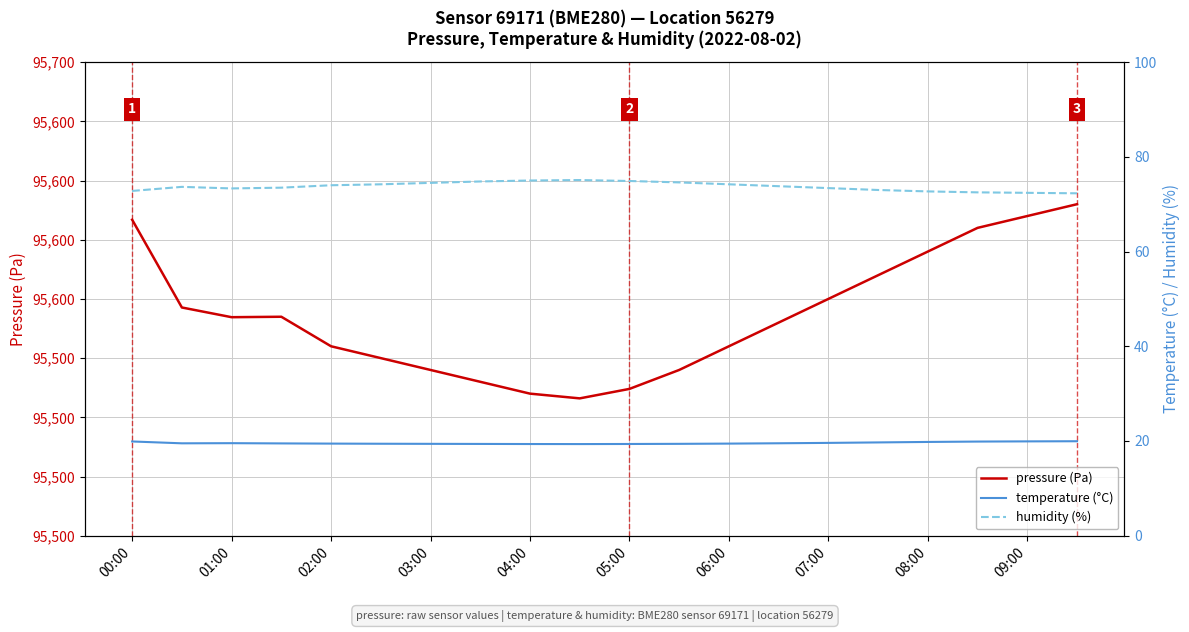

Does the chart have visible grid lines?

Yes